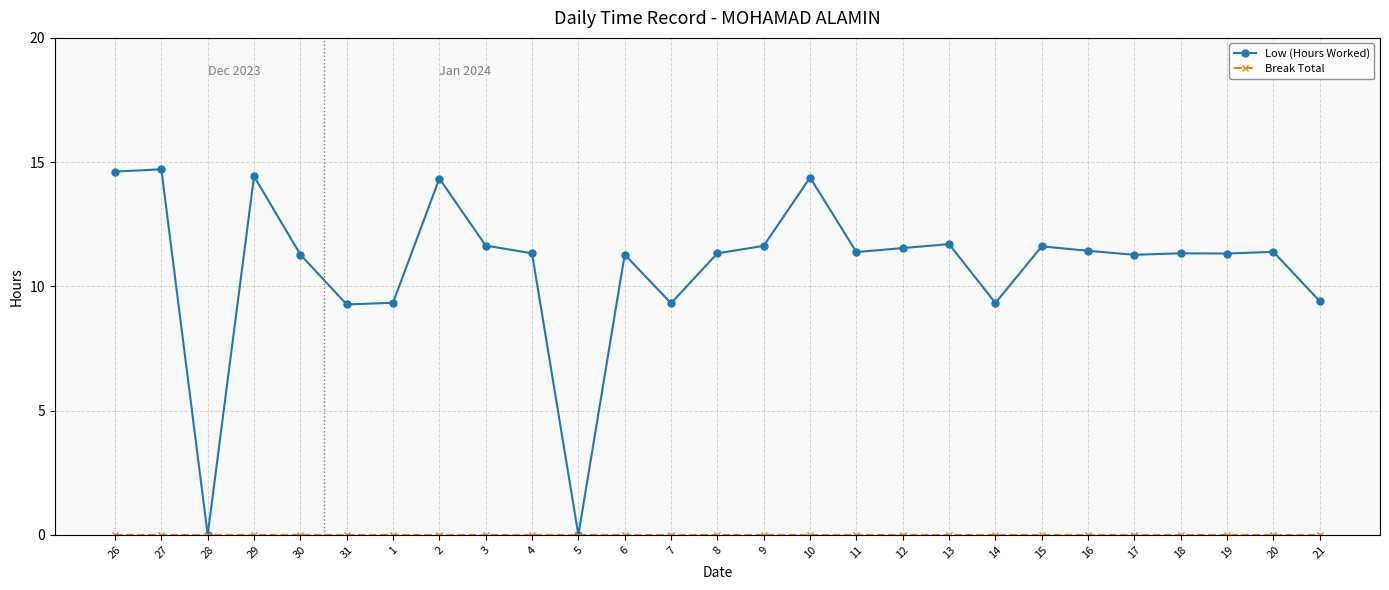

The value of Low (Hours Worked) at 17 is 18.5. True or false?

False